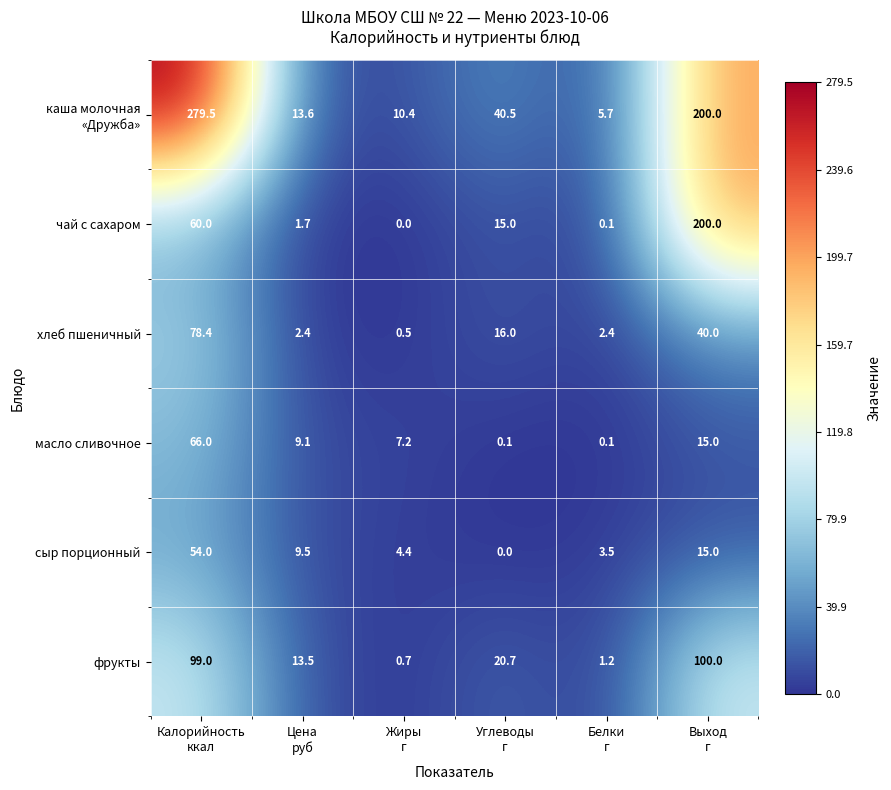

At how many categories does at least one series exceed 122?

2